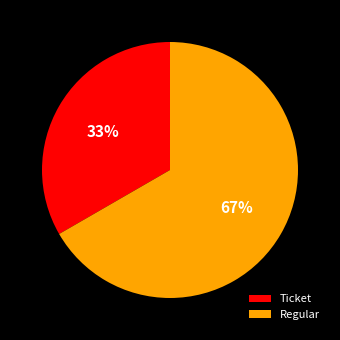

How many segments does this pie chart have?

2